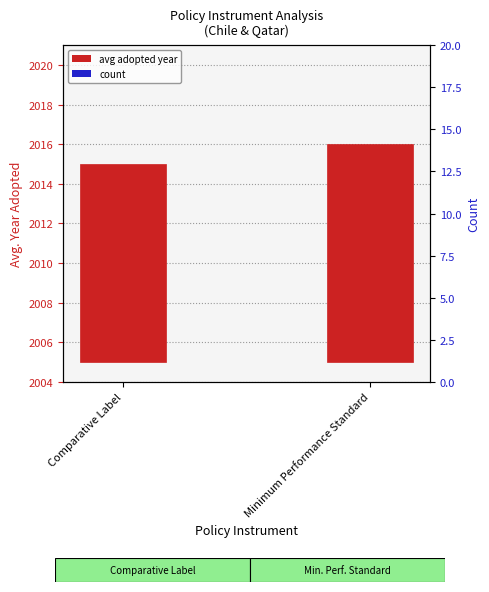

What is the sum of all count values?

4.8